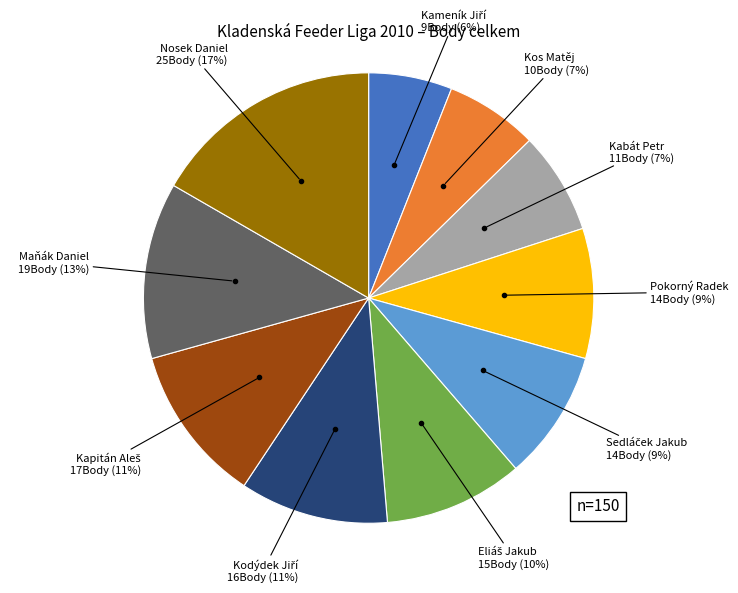

To the nearest percent, what is the average slice percentage?

10%